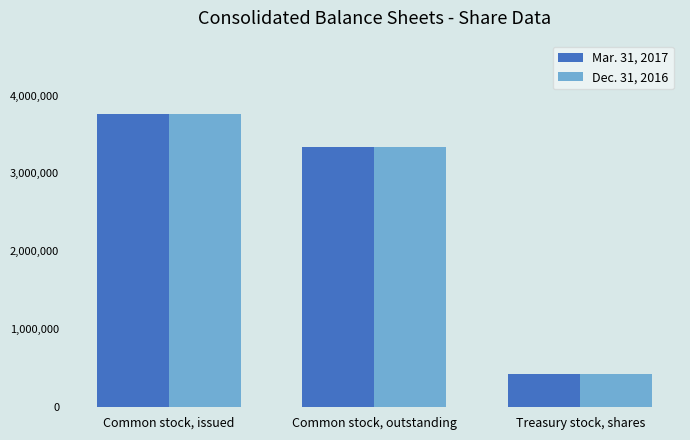

The value of Dec. 31, 2016 at Common stock, issued is 2337068. True or false?

False